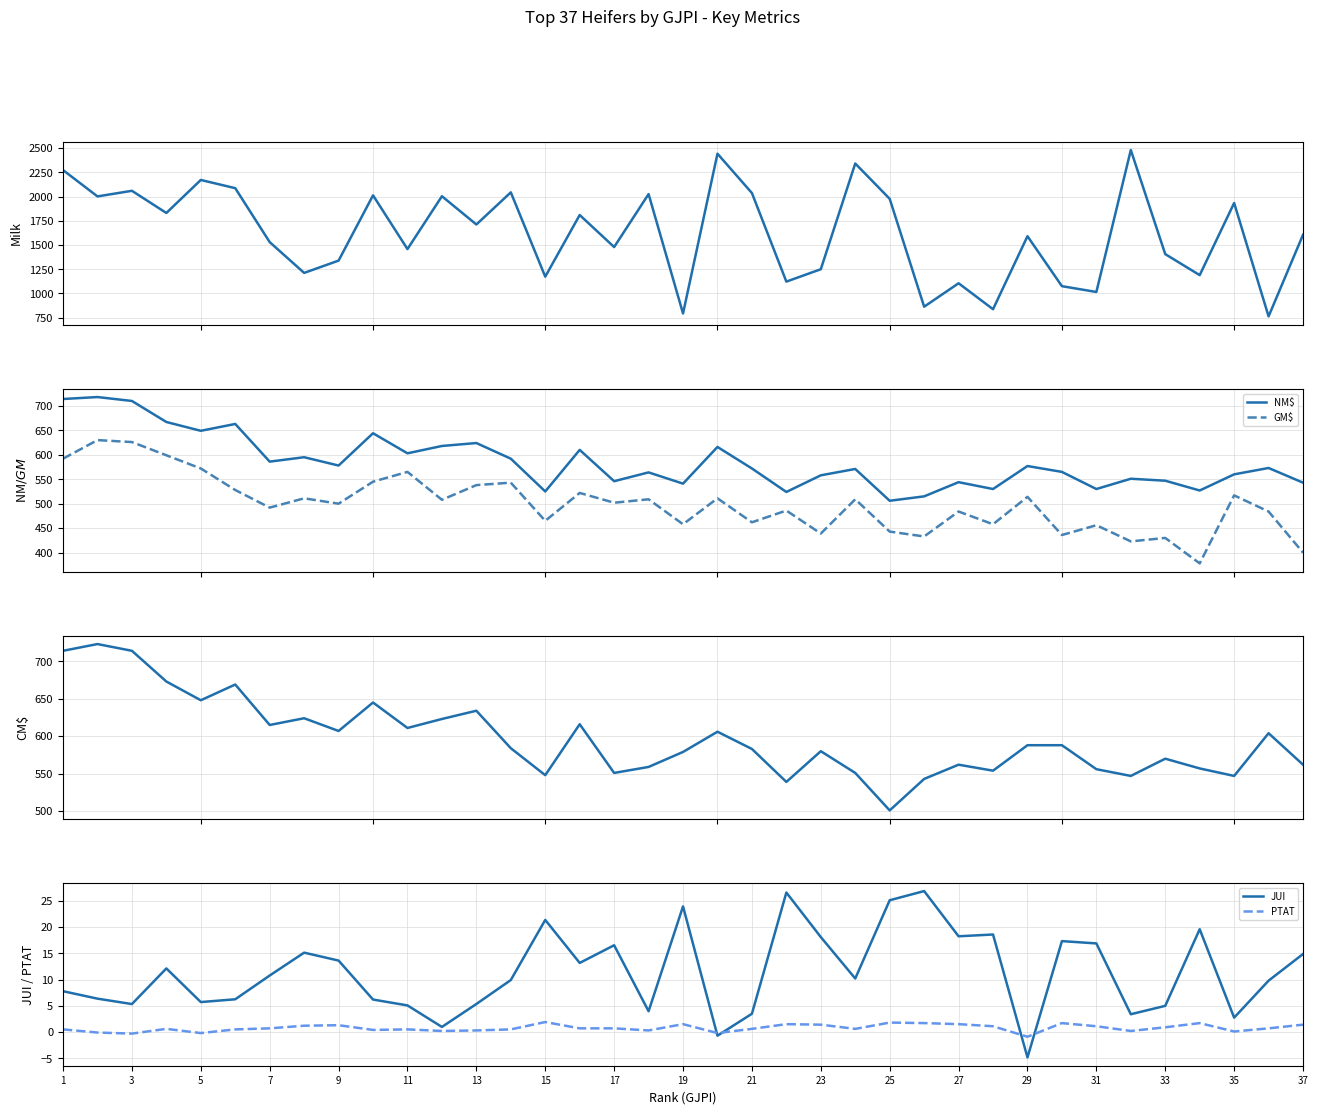

True or false: PTAT and JUI cross at least once.

True